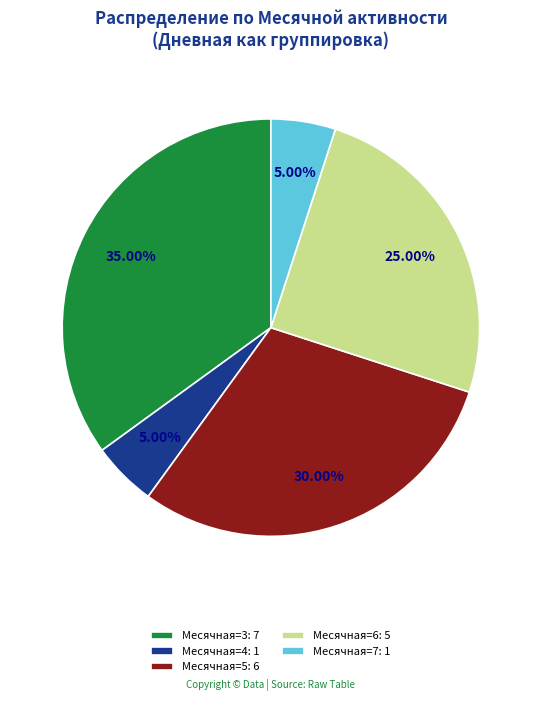

Is there a majority slice in this chart?

No